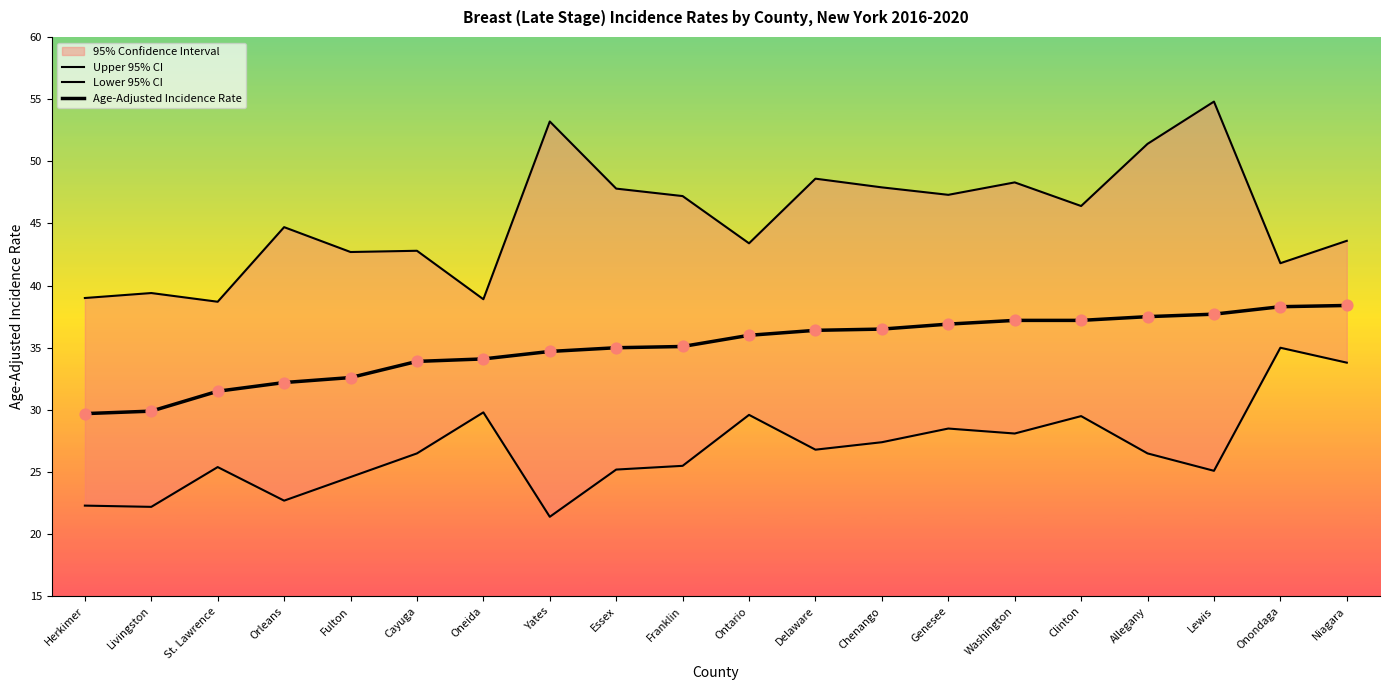

Is the value of Age-Adjusted Incidence Rate at Lewis greater than the value of Lower 95% CI at Yates?

Yes